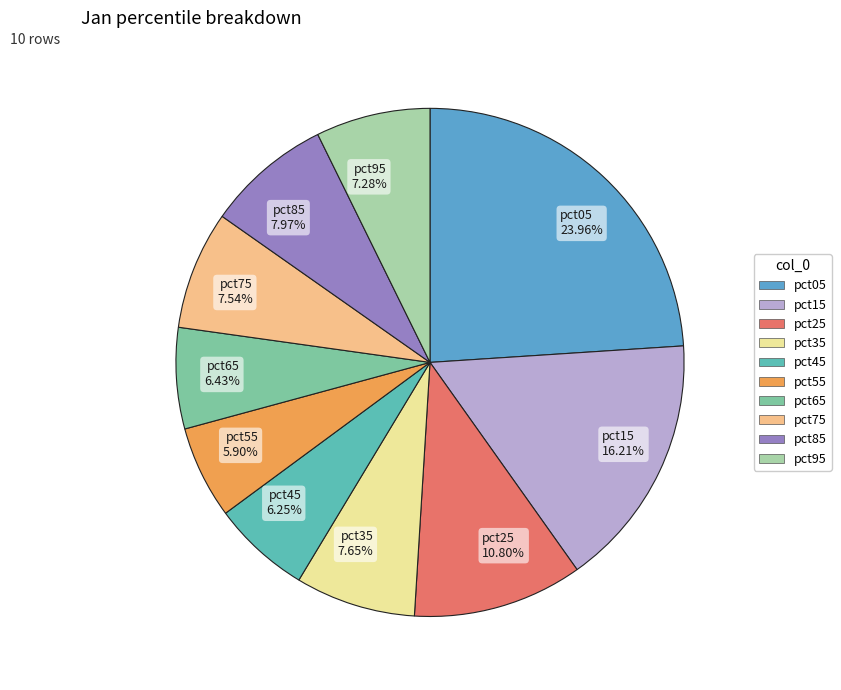

The pct55 slice represents 6% of the pie. True or false?

True